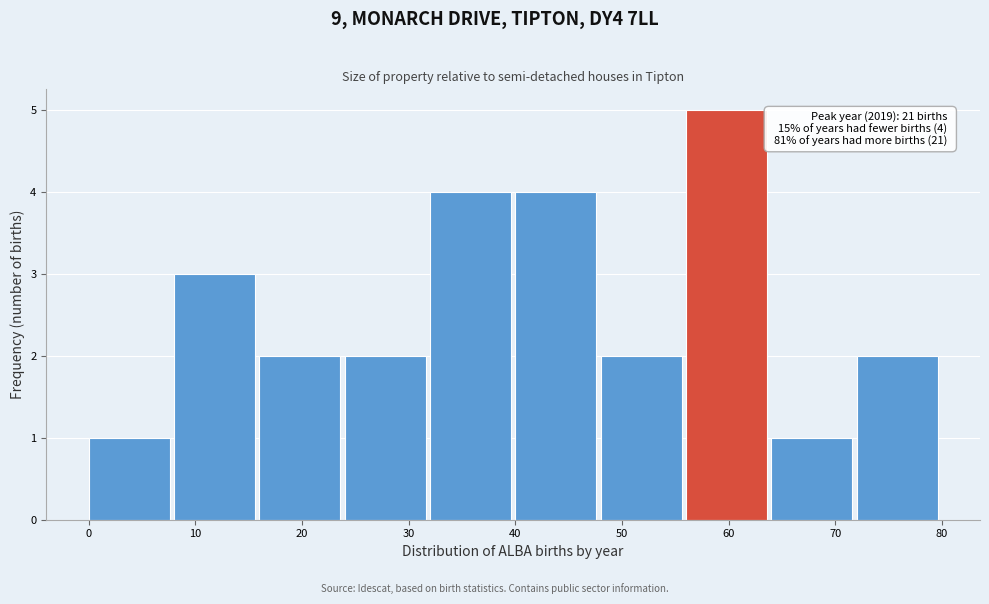

Over which range of the x-axis is the bar tallest?

56 to 64